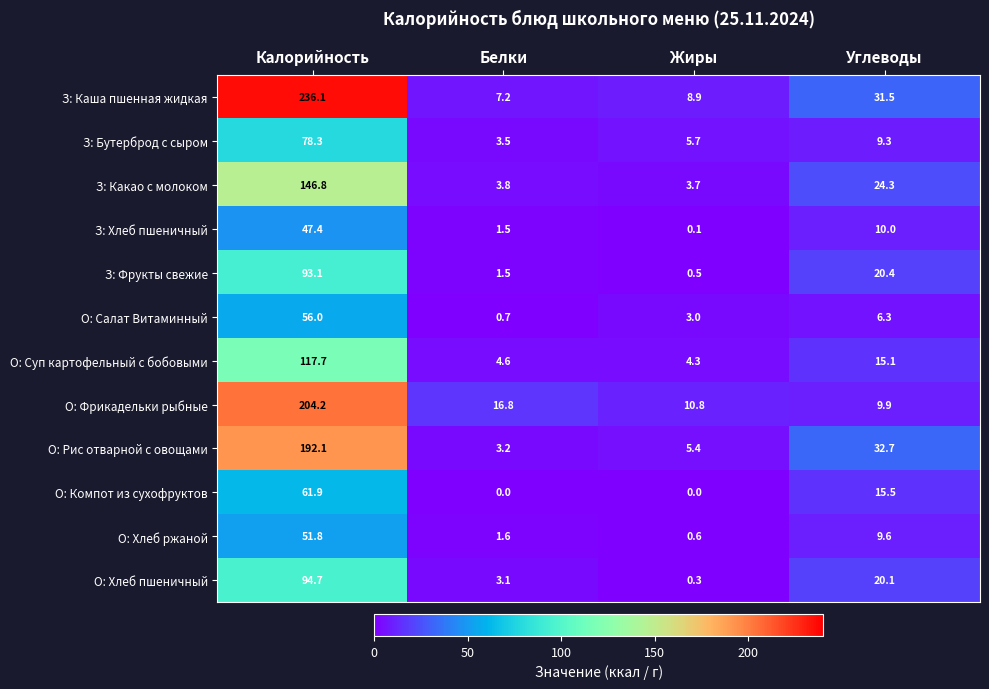

Which series changed the most between Белки and Углеводы?

О: Рис отварной с овощами